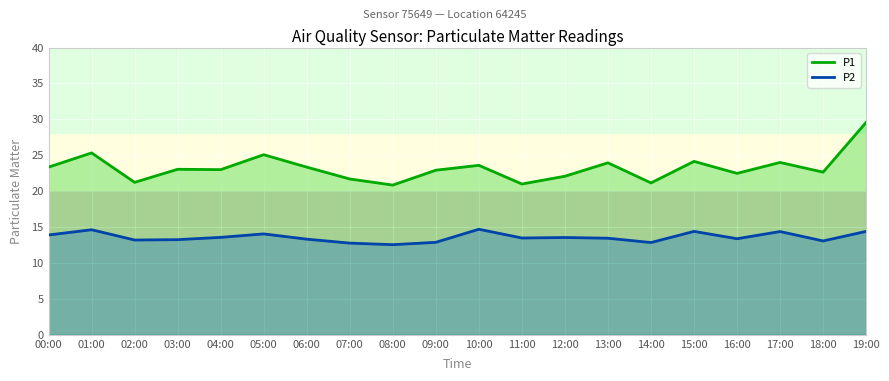

What is the difference between the second highest and second lowest values in the P2 series?

1.9